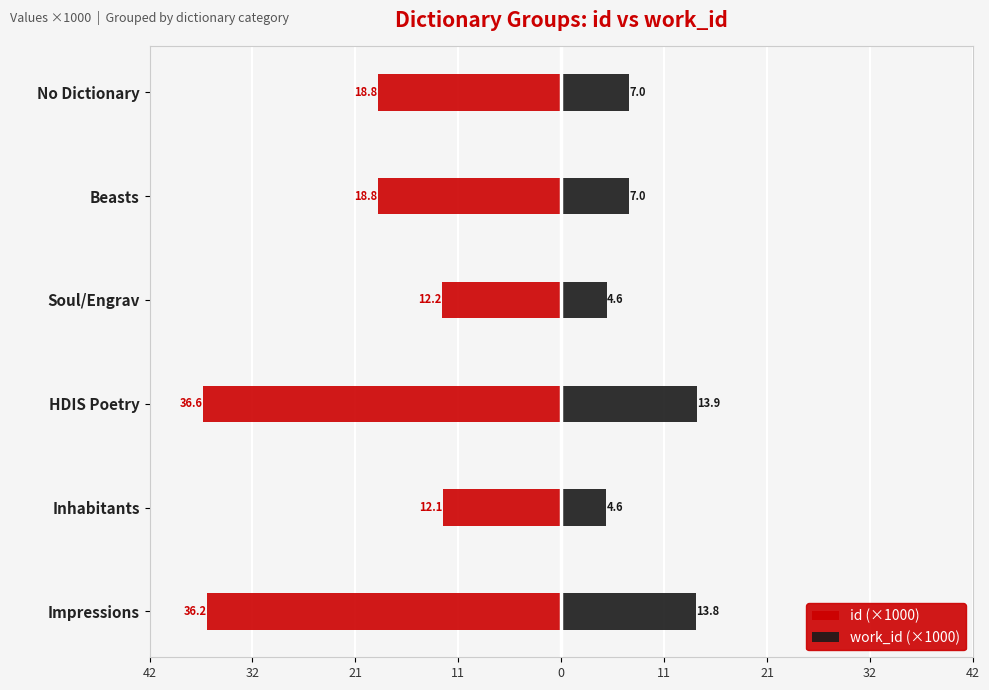

What is the difference between the maximum and minimum values in the id (×1000) series?

24.5